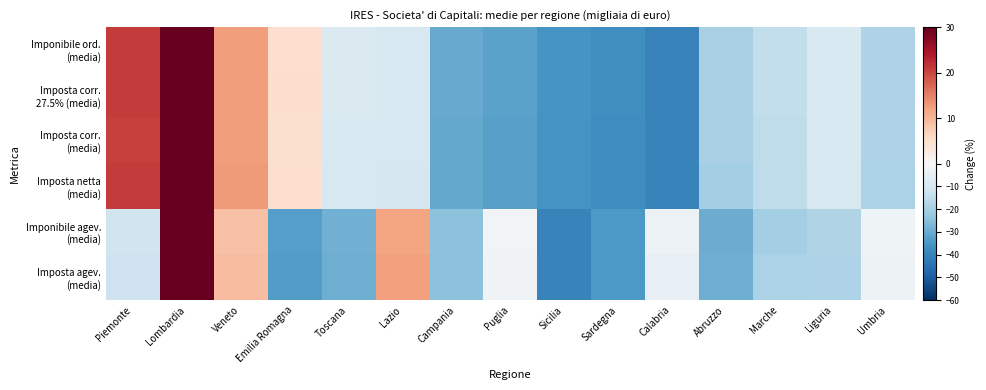

Which has a higher value, Lazio or Piemonte?

Piemonte